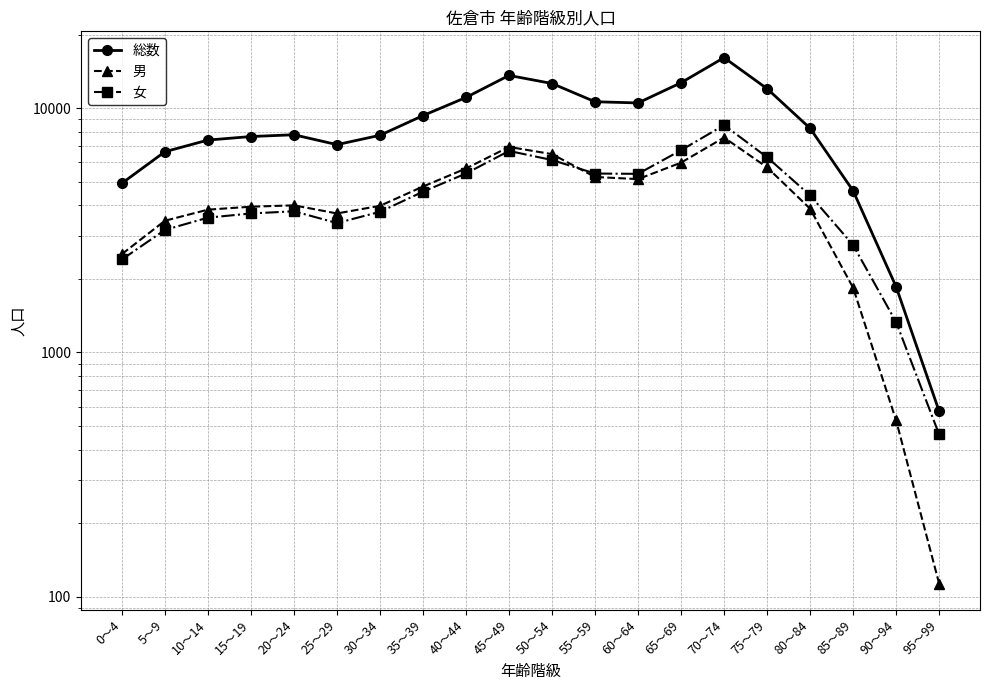

The 総数 series shows 3732 at 50～54. True or false?

False